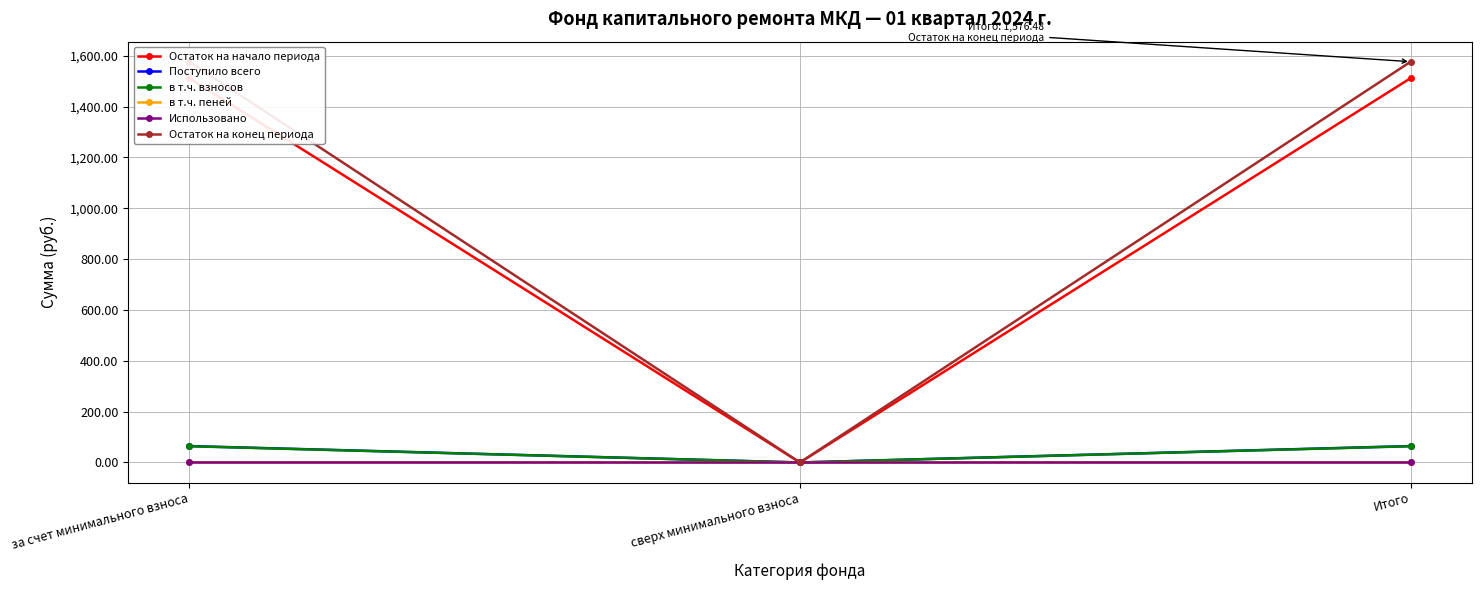

The Использовано series shows 0.0 at Итого. True or false?

True